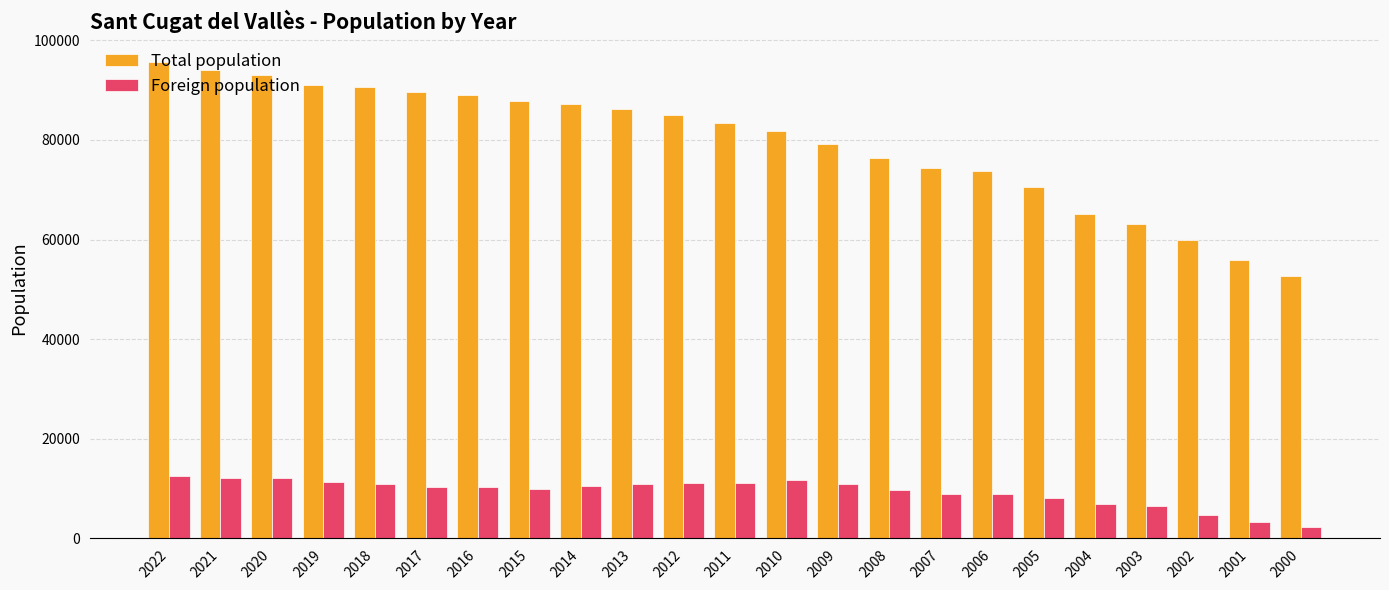

At how many categories does at least one series exceed 35399?

23